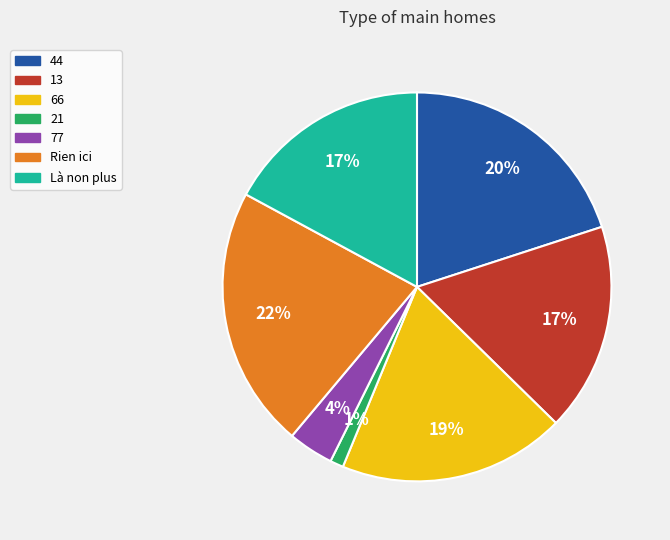

To the nearest percent, what is the difference between the largest and smallest slice percentages?

21%